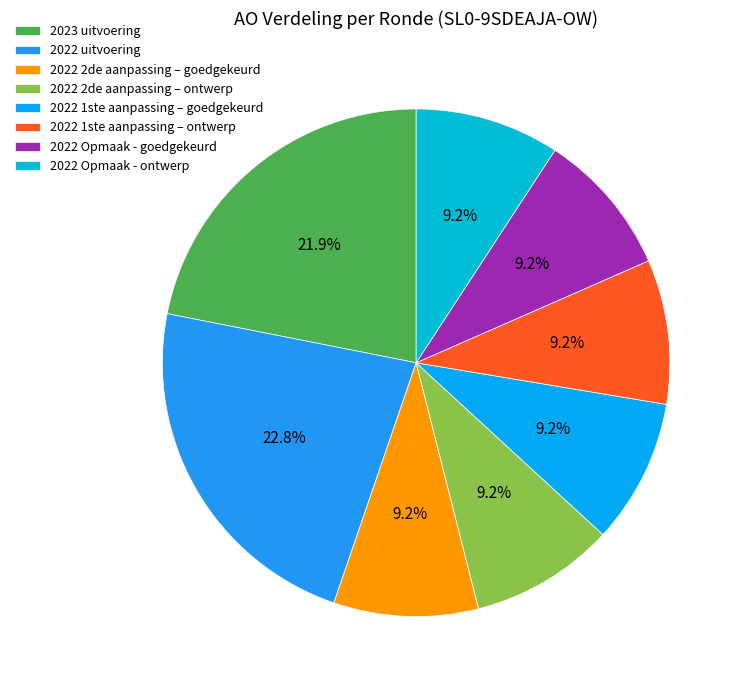

True or false: 2022 1ste aanpassing – ontwerp accounts for 9% of the total.

True